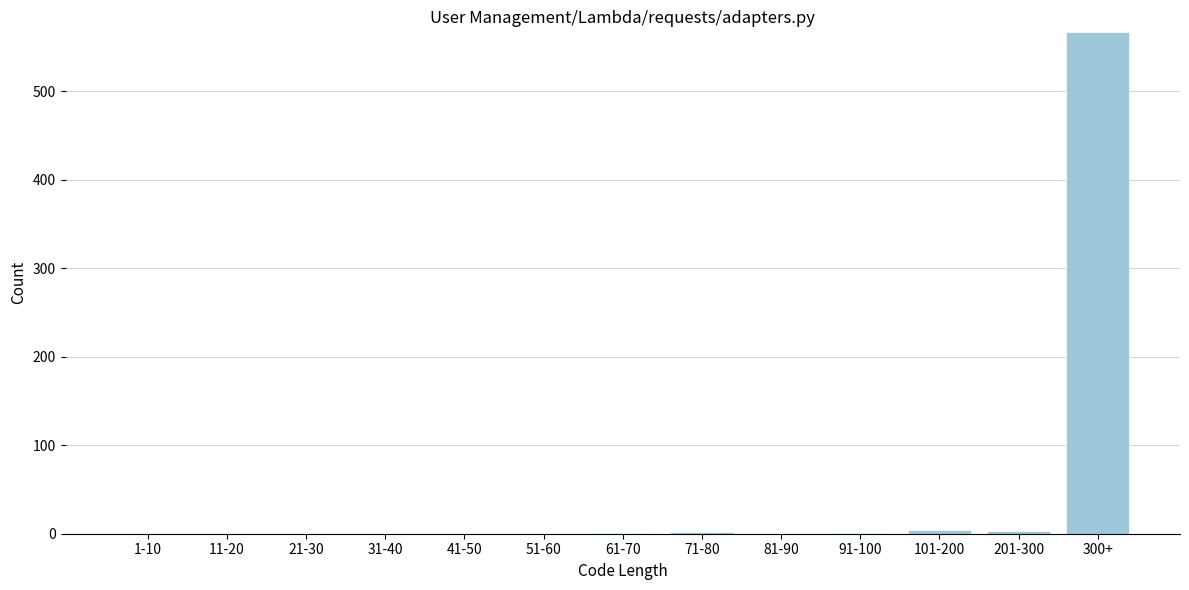

What is the approximate value at 300+?

567